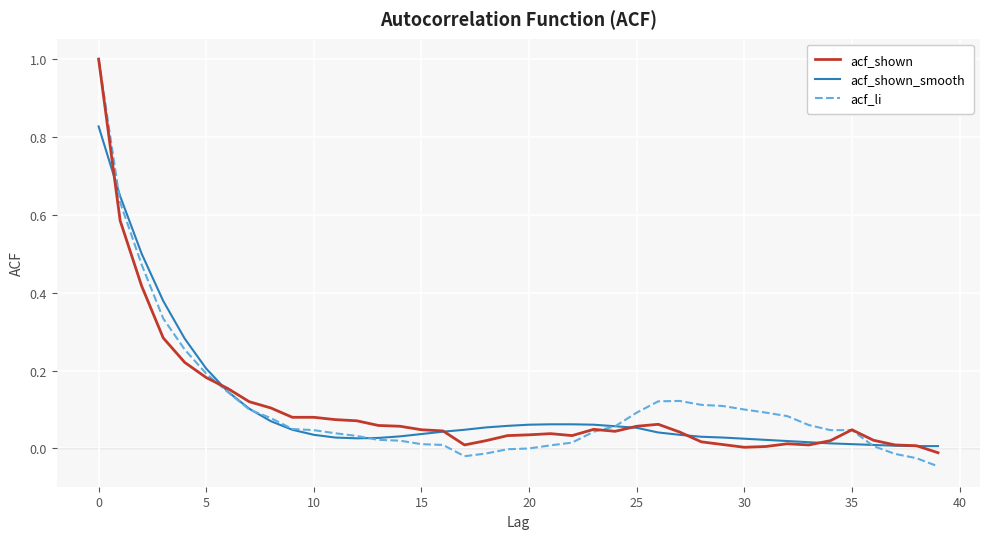

What are all the series names shown in the legend?

acf_shown, acf_shown_smooth, acf_li